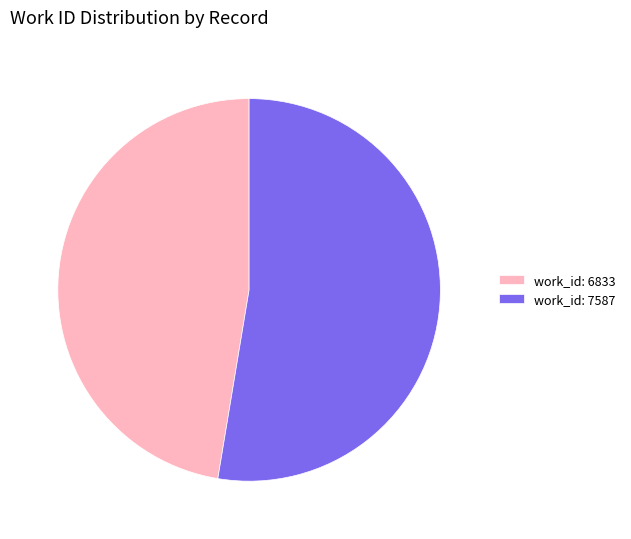

Do work_id: 7587 and work_id: 6833 together represent more than half of the pie?

Yes